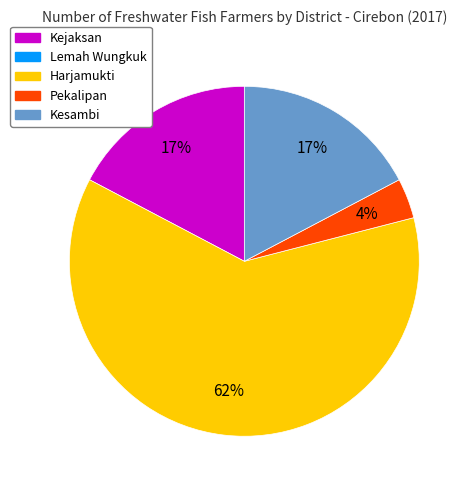

To the nearest percent, what is the average slice percentage?

25%